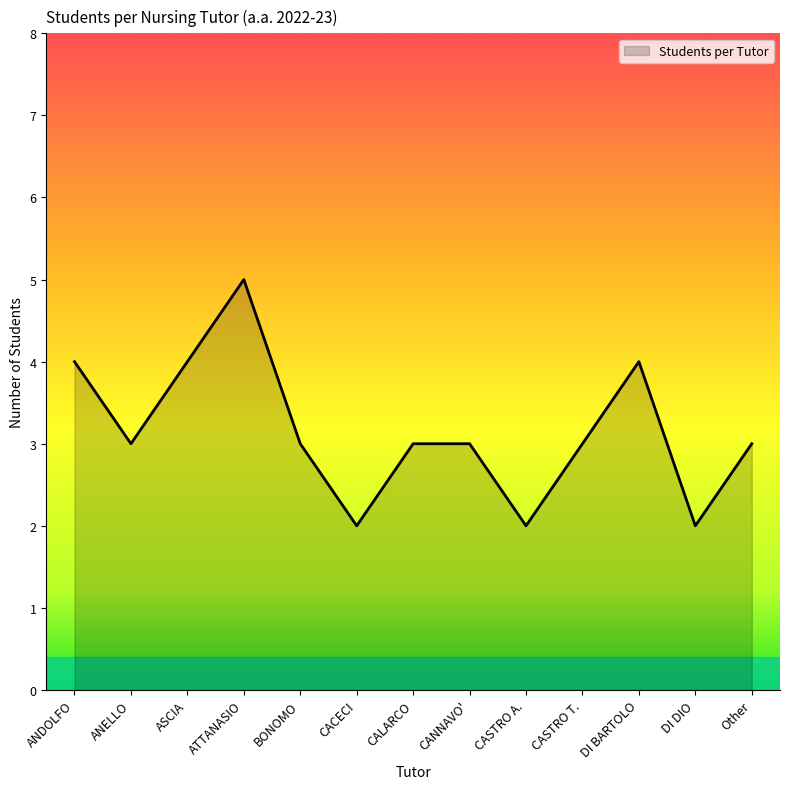

Which has a higher value, CALARCO or CASTRO A.?

CALARCO